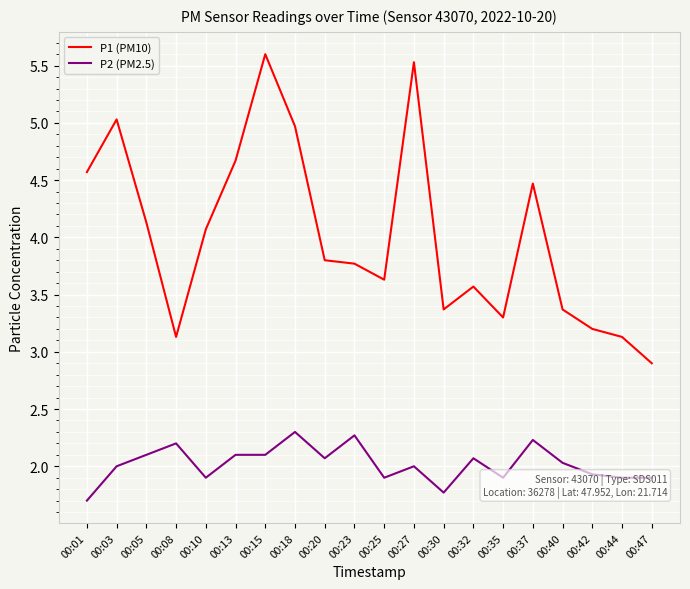

What is the highest value of the P2 (PM2.5) series?

2.3